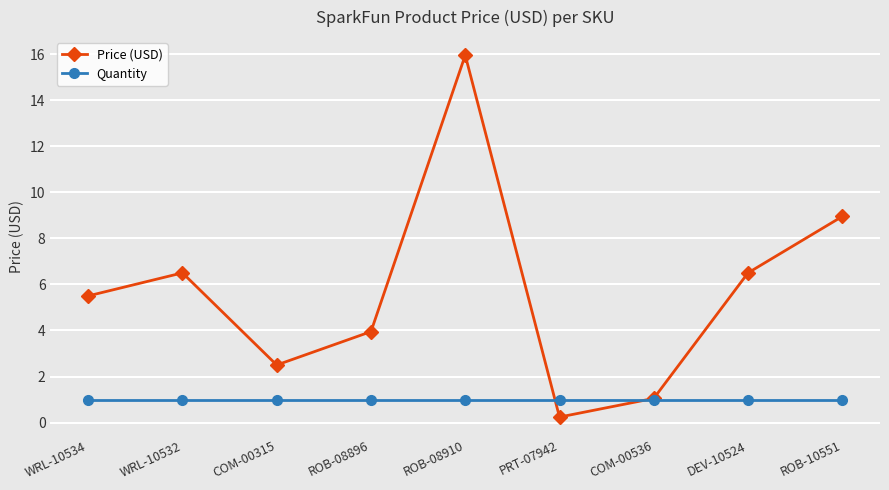

The value of Quantity at ROB-10551 is 1.0. True or false?

True